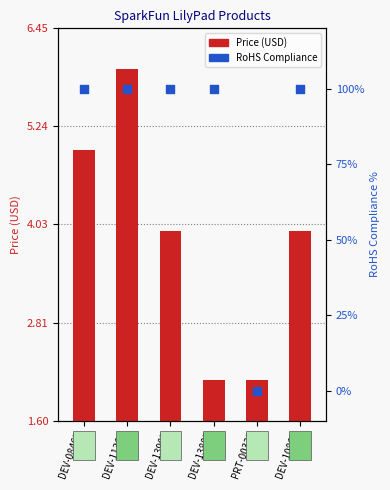

Which series has the largest Y range (max minus min)?

RoHS Compliance